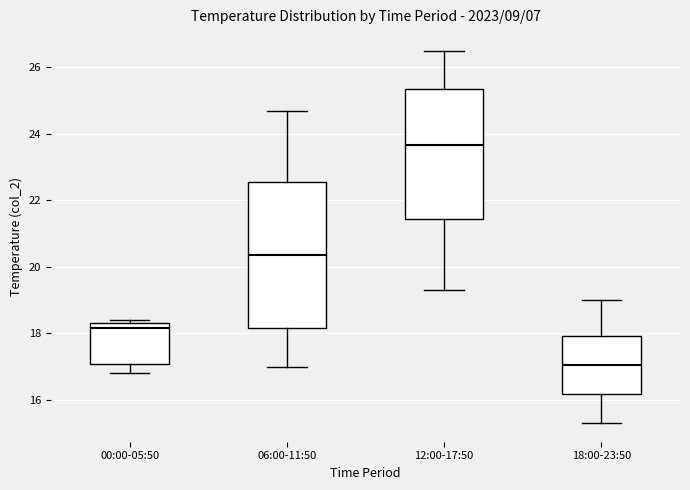

Which box's median line is the highest?

12:00-17:50